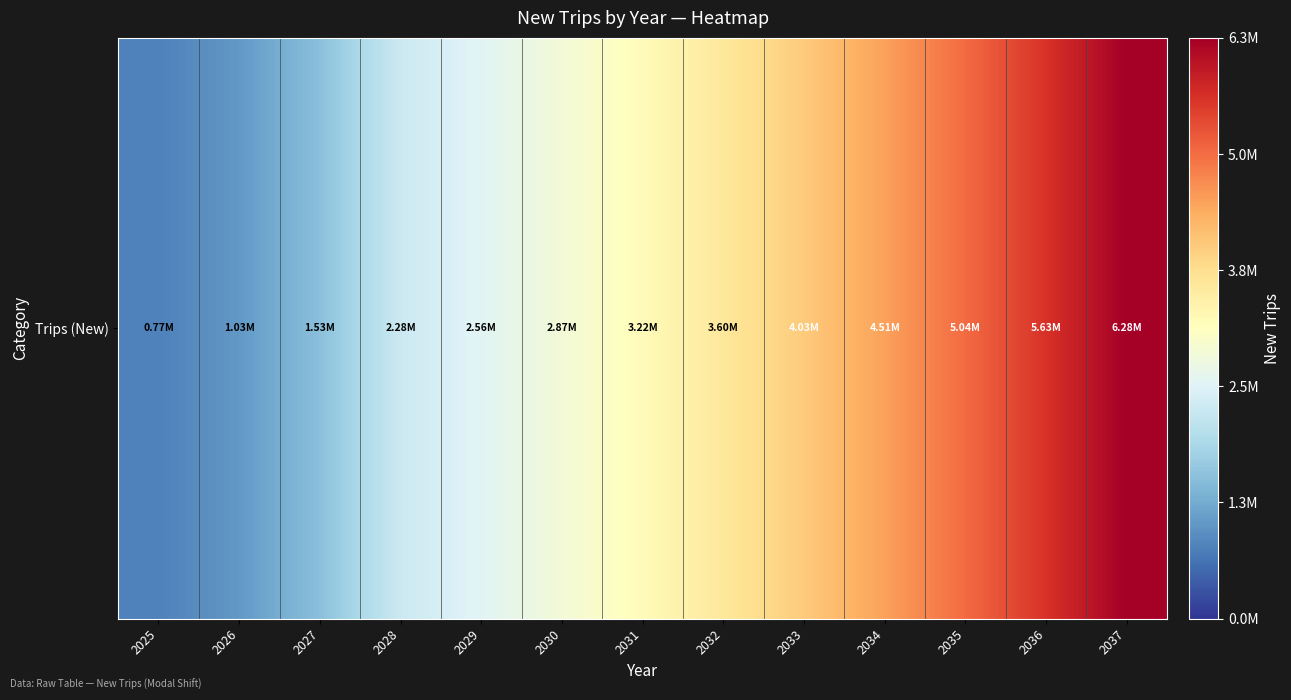

Where is the data nearest to the value 3526166?

2032